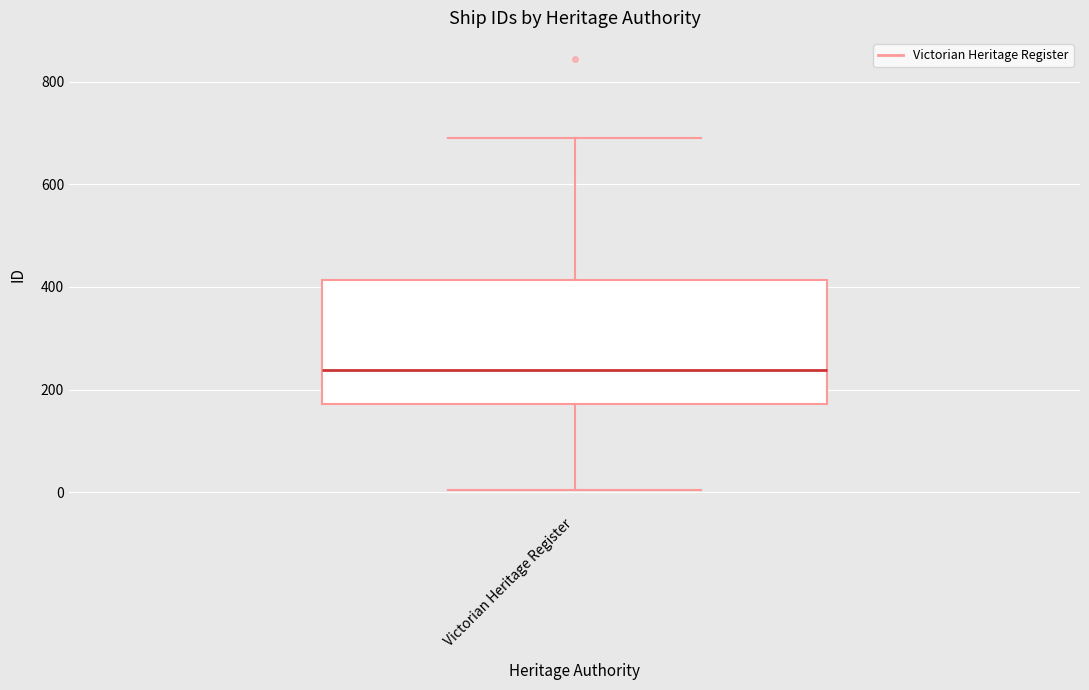

Transcribe this box plot: give where the median line is, the range the box spans, and where the two whiskers end, as read against the y-axis. The values are not printed on the chart, so give them approximately, as read against the axis.

median 240, box 180 to 420, whiskers 0 to 700